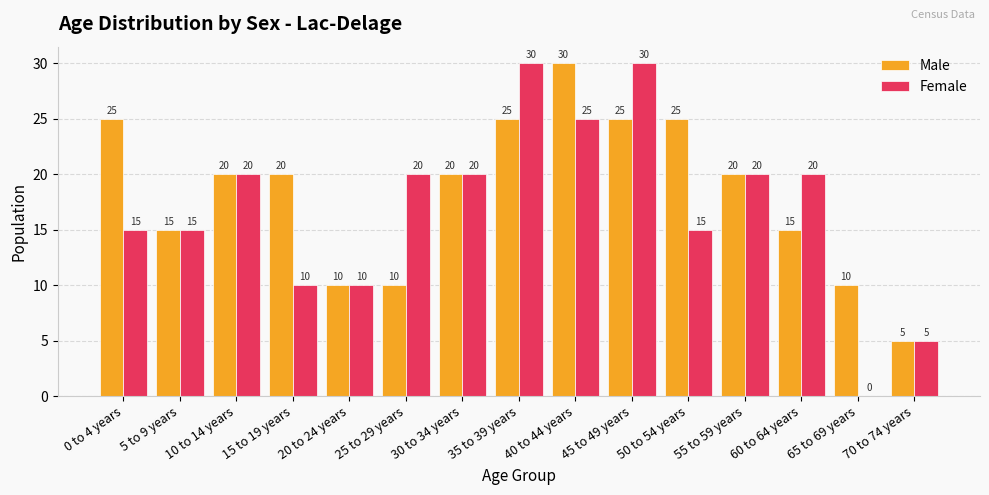

What is the maximum value for Male?

30